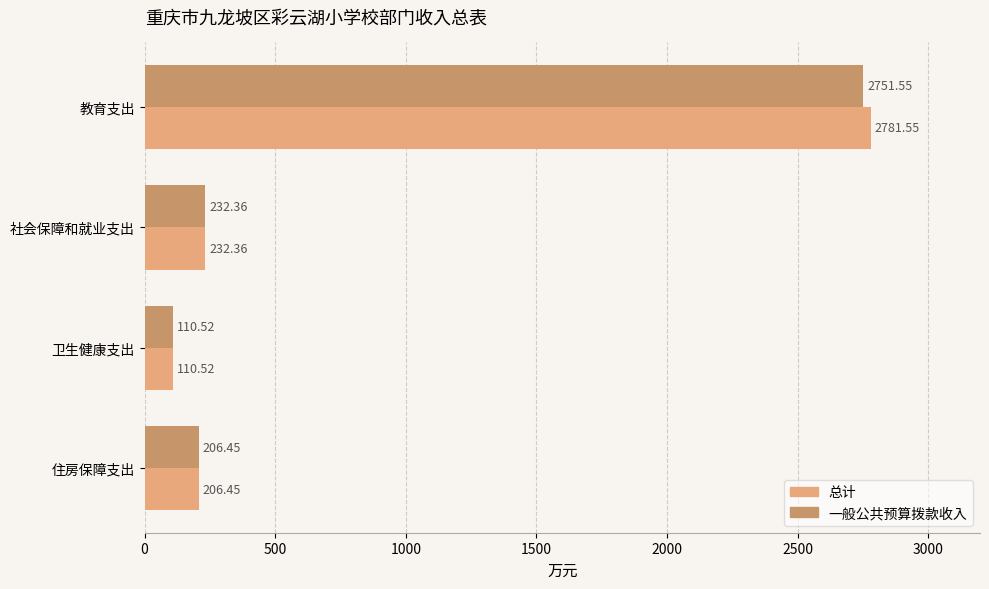

List the series in order of their overall mean, highest first.

总计, 一般公共预算拨款收入